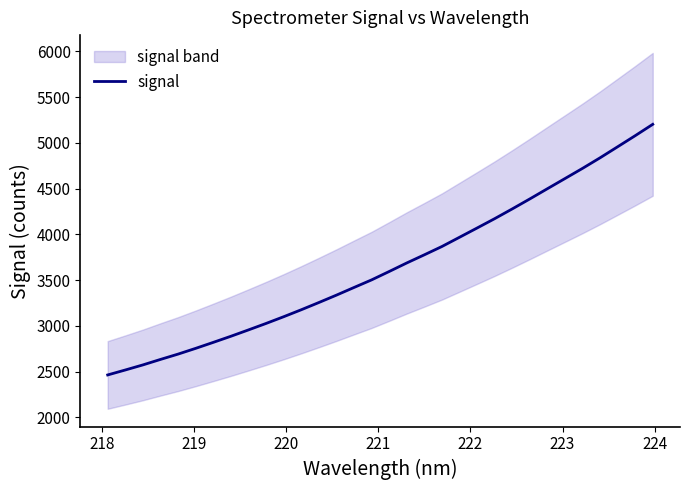

What is the minimum value for signal?

2464.3